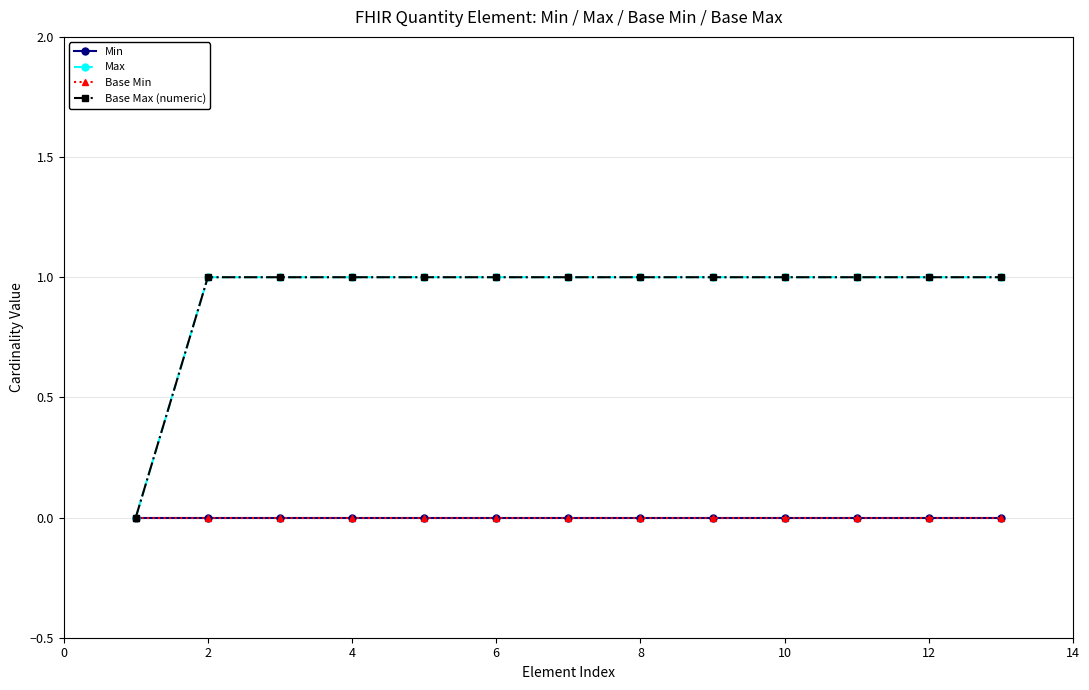

Is this an area chart (filled region under the line)?

No